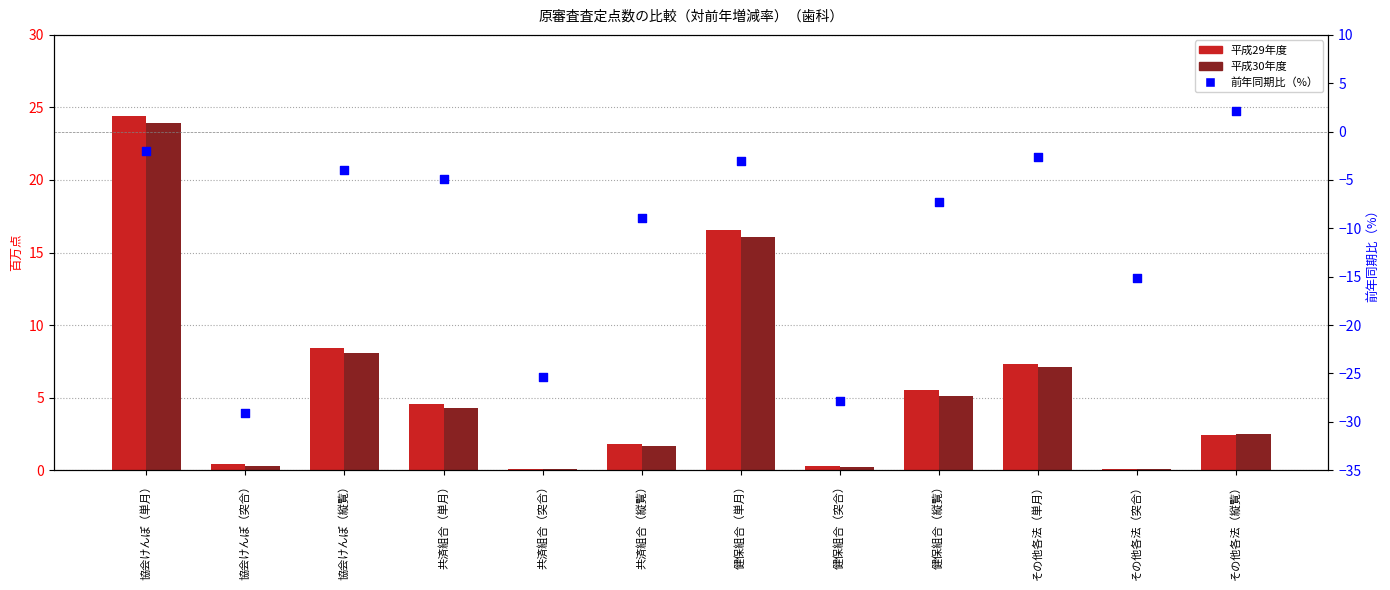

Which series reaches the minimum Y coordinate?

前年同期比（%）